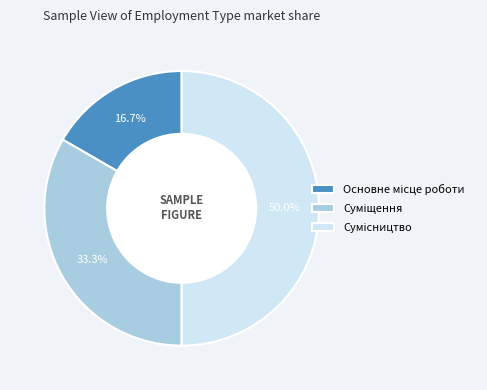

Which slice is the largest?

Сумісництво